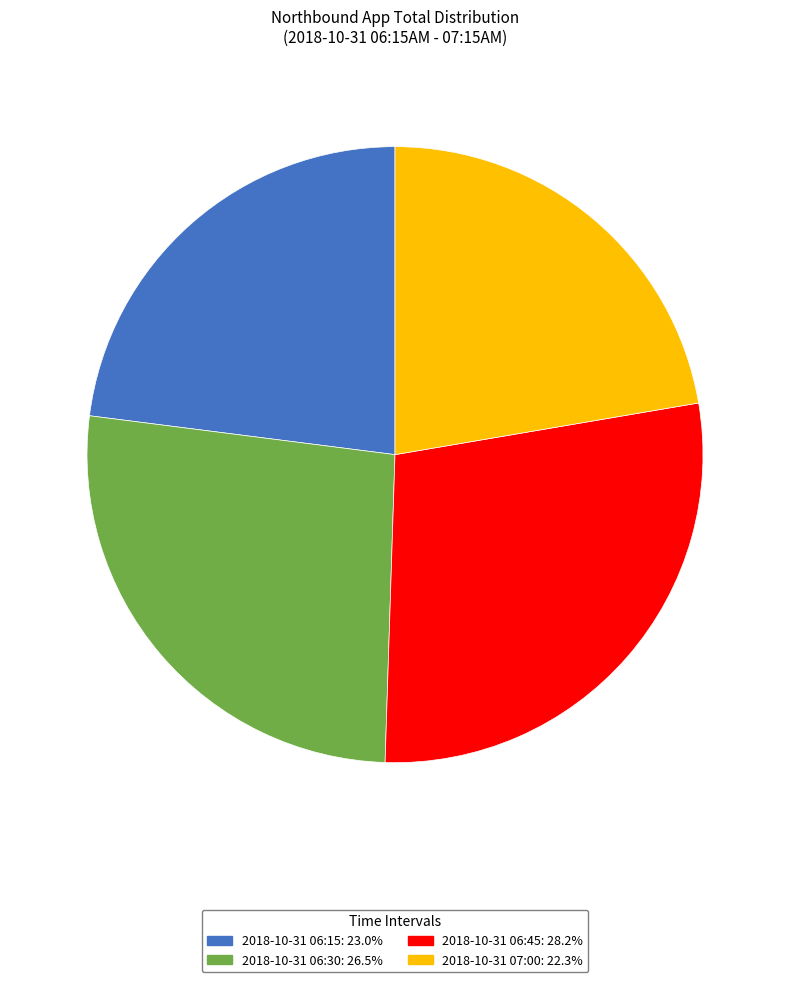

How many slices are in this pie chart?

4